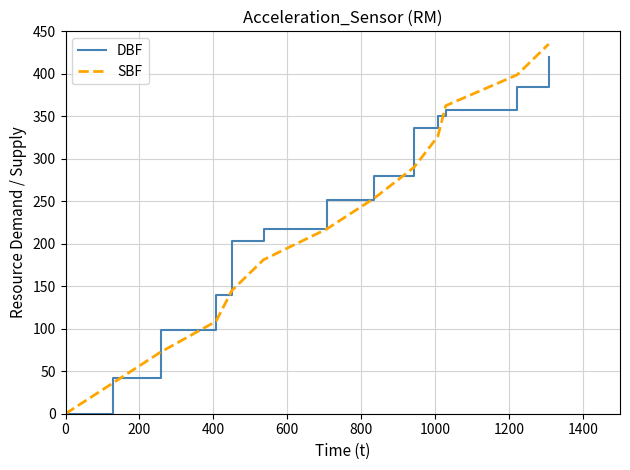

Which series has the largest total across all categories?

DBF